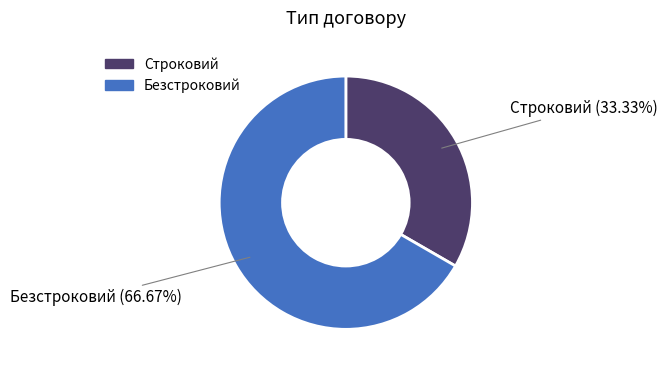

What is the smallest slice in the pie chart?

Строковий